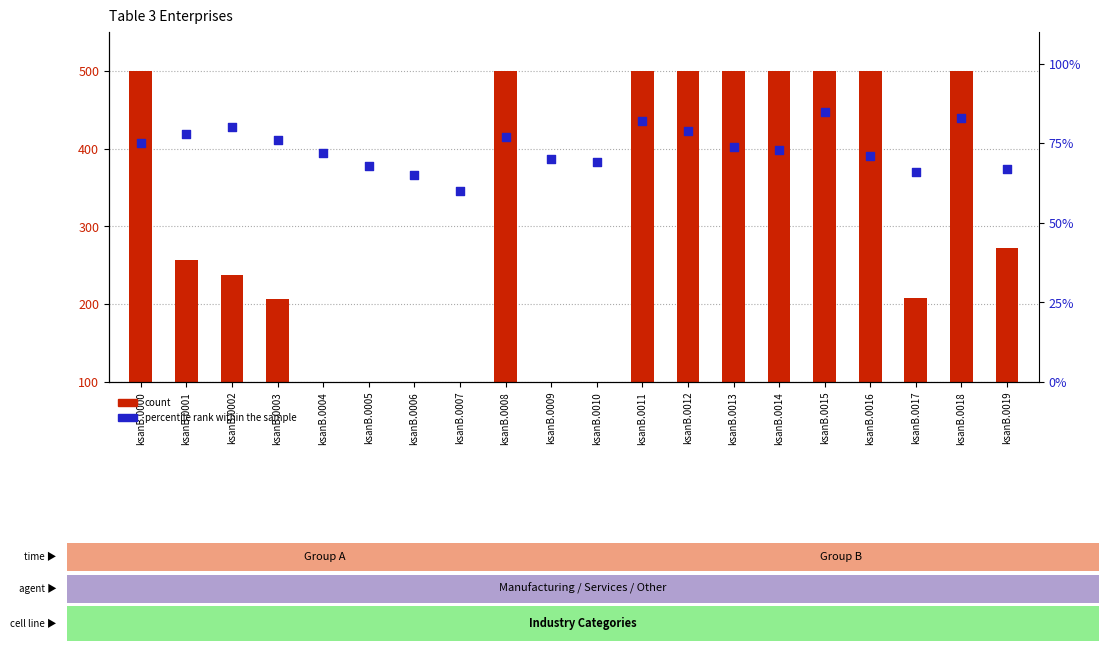

Is the value of percentile rank within the sample at ksanB.0015 greater than the value of count at ksanB.0003?

No